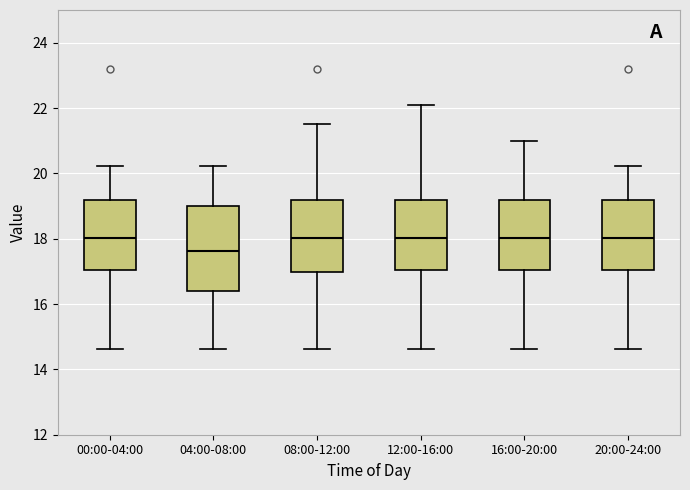

Reading left to right, read every box against the y-axis: the position of its median line, the range the box covers, and the ends of its whiskers. The values are not printed on the chart, so give them approximately, as read against the axis.

00:00-04:00: median 18.0, box 17.0 to 19.2, whiskers 14.6 to 20.2
04:00-08:00: median 17.6, box 16.4 to 19.0, whiskers 14.6 to 20.2
08:00-12:00: median 18.0, box 17.0 to 19.2, whiskers 14.6 to 21.6
12:00-16:00: median 18.0, box 17.0 to 19.2, whiskers 14.6 to 22.2
16:00-20:00: median 18.0, box 17.0 to 19.2, whiskers 14.6 to 21.0
20:00-24:00: median 18.0, box 17.0 to 19.2, whiskers 14.6 to 20.2